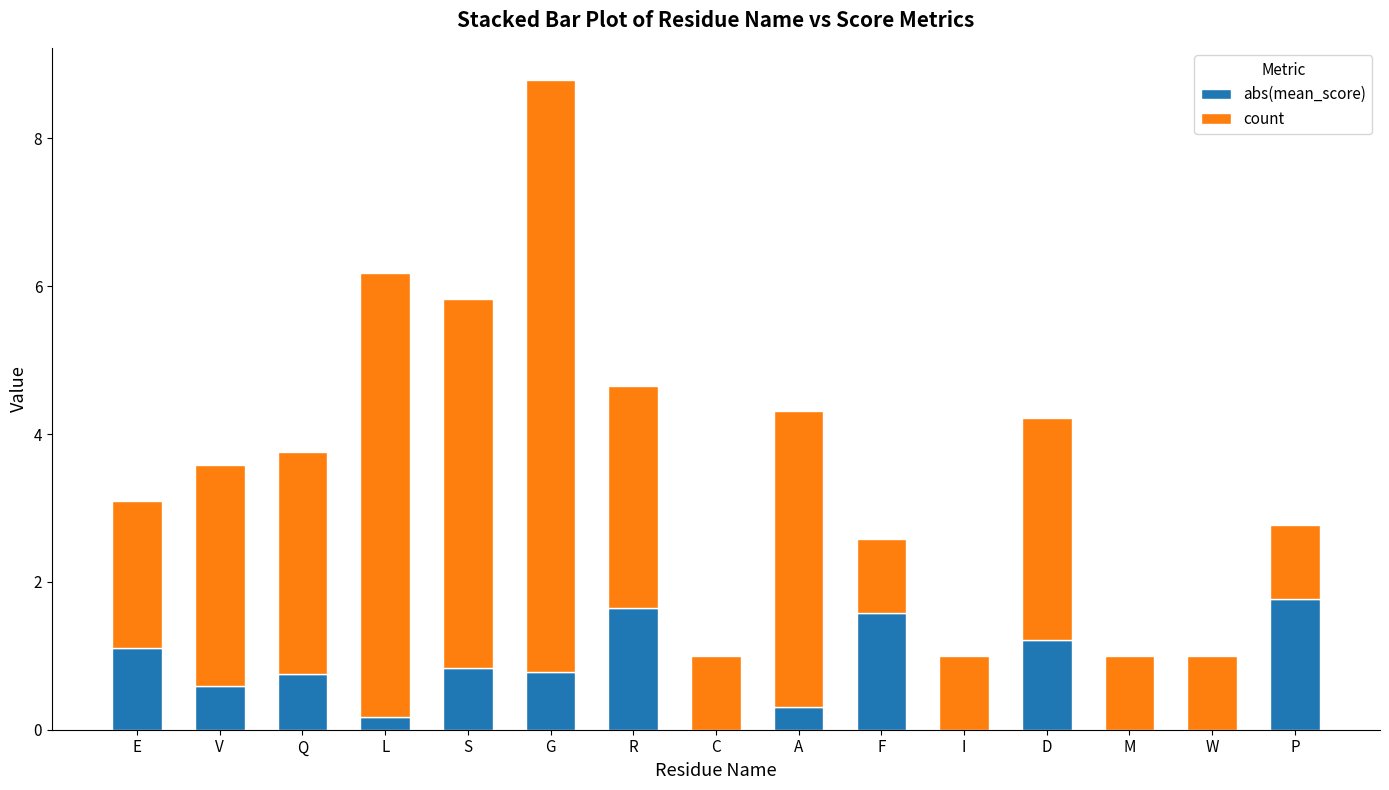

What is the total value across all series at P?

2.8